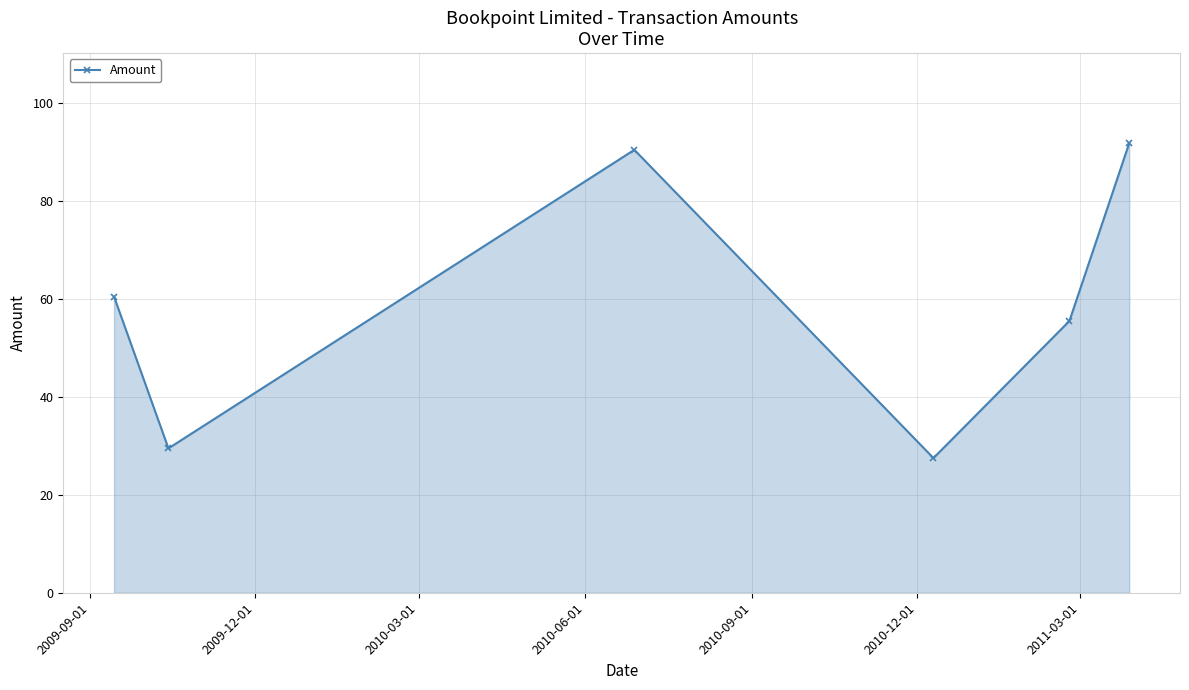

How many distinct data groups are displayed?

1